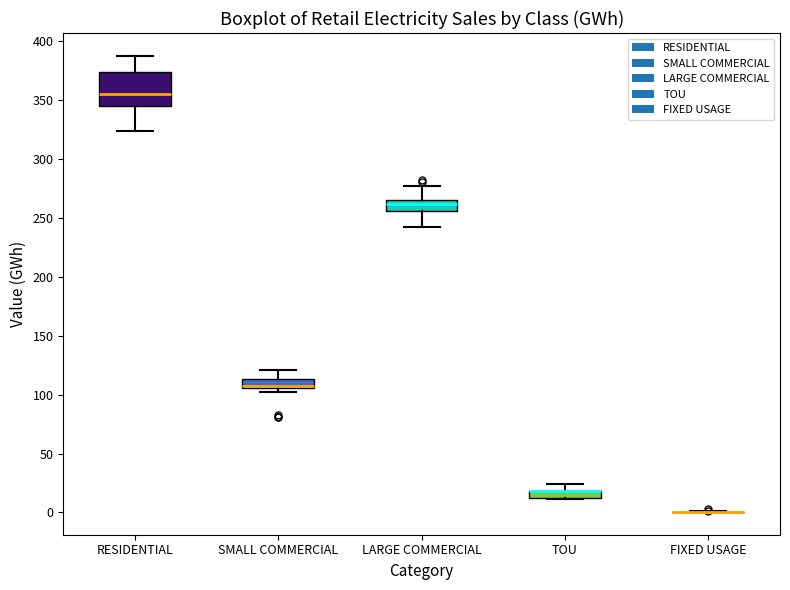

Comparing the boxes themselves (not the whiskers), which one is the tallest?

RESIDENTIAL